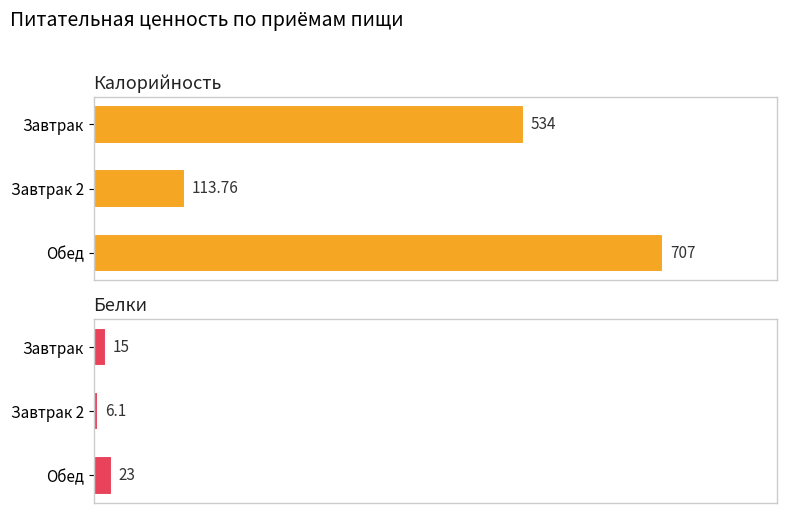

How many data points in Калорийность are less than 534?

1